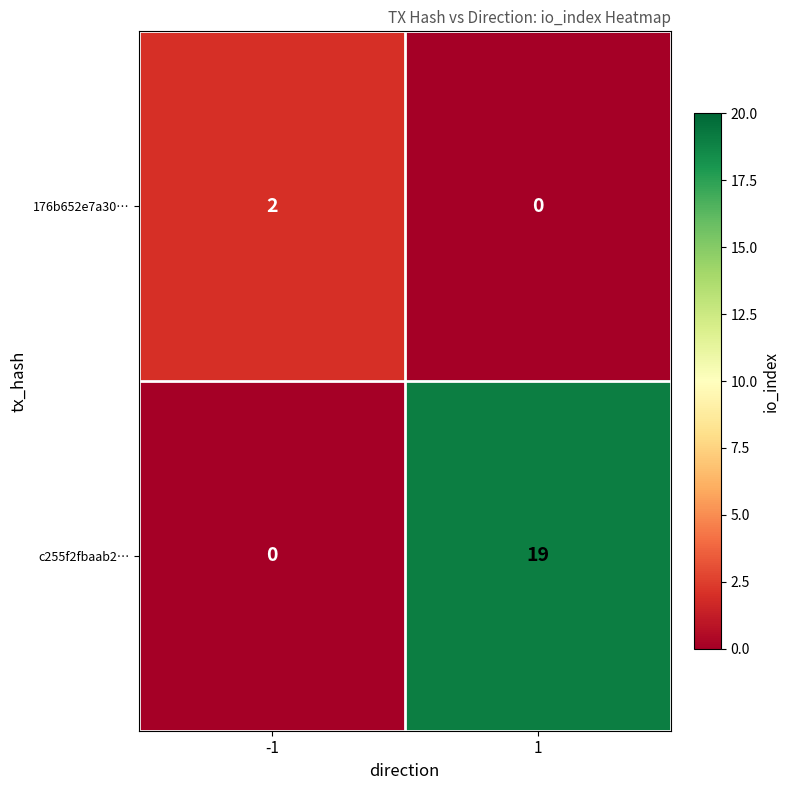

What is the maximum value shown in the chart?

19